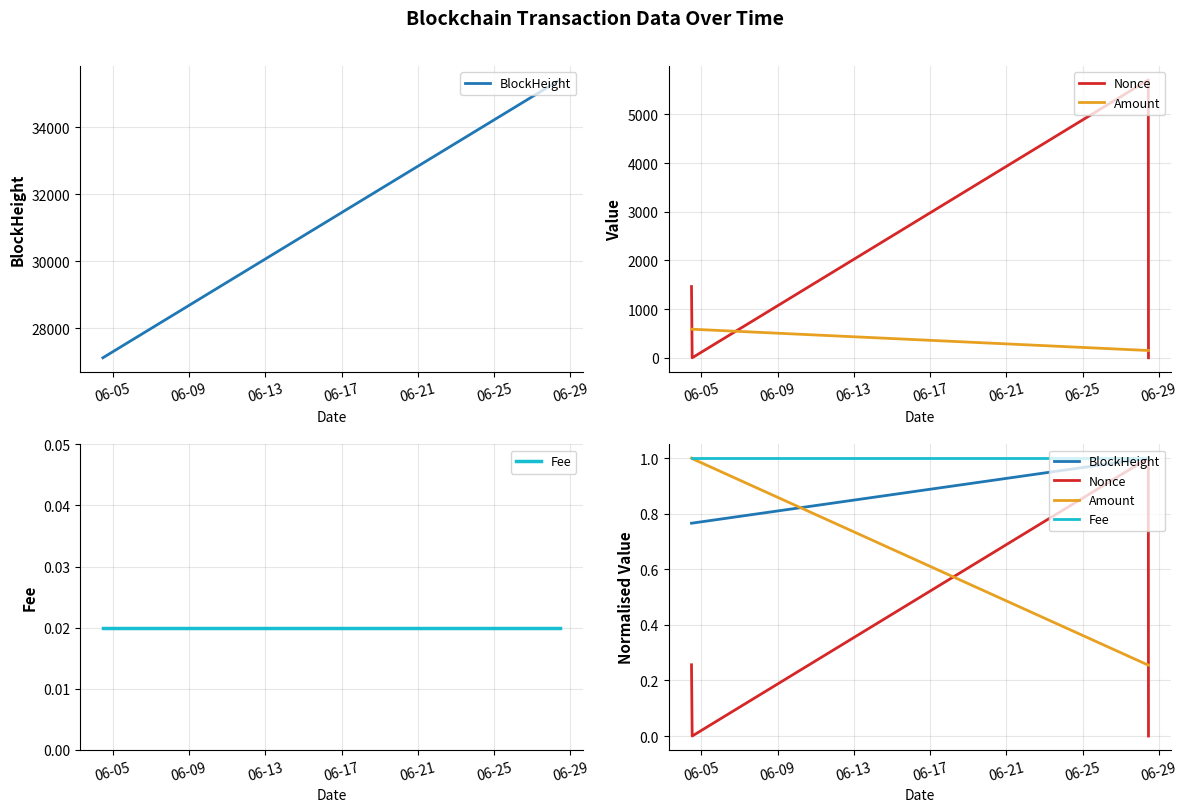

What is the value of the Fee point at the 2nd from the left?

1.0